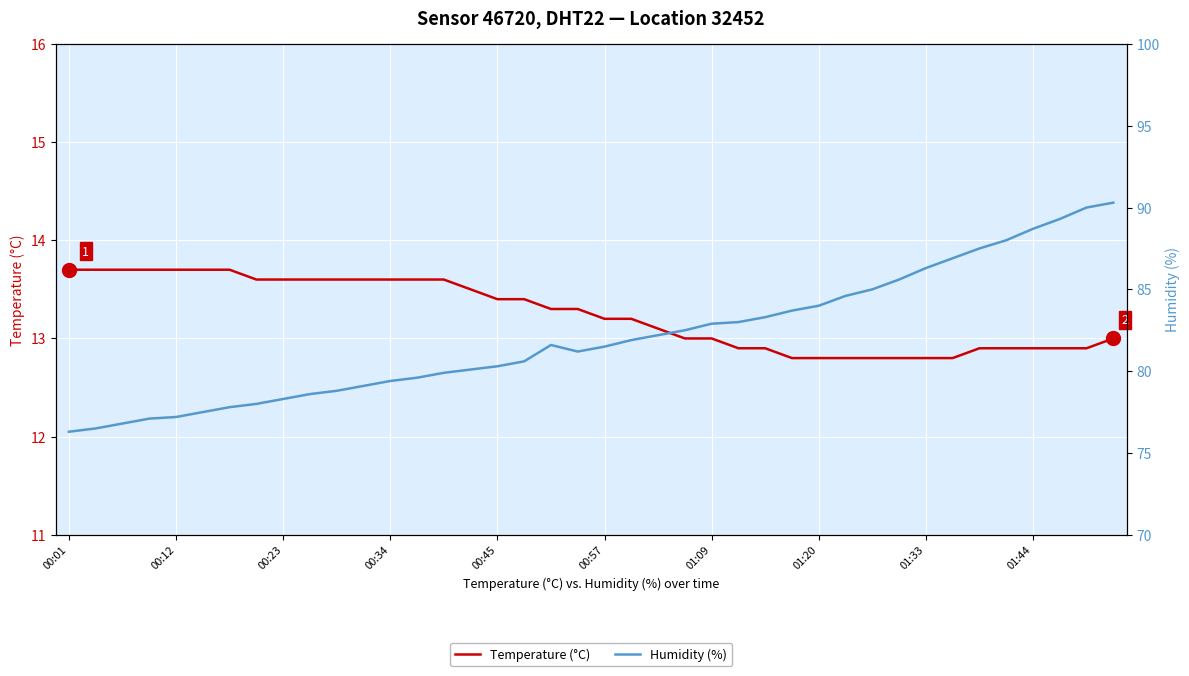

The Temperature (°C) series shows 13.7 at 00:01. True or false?

True